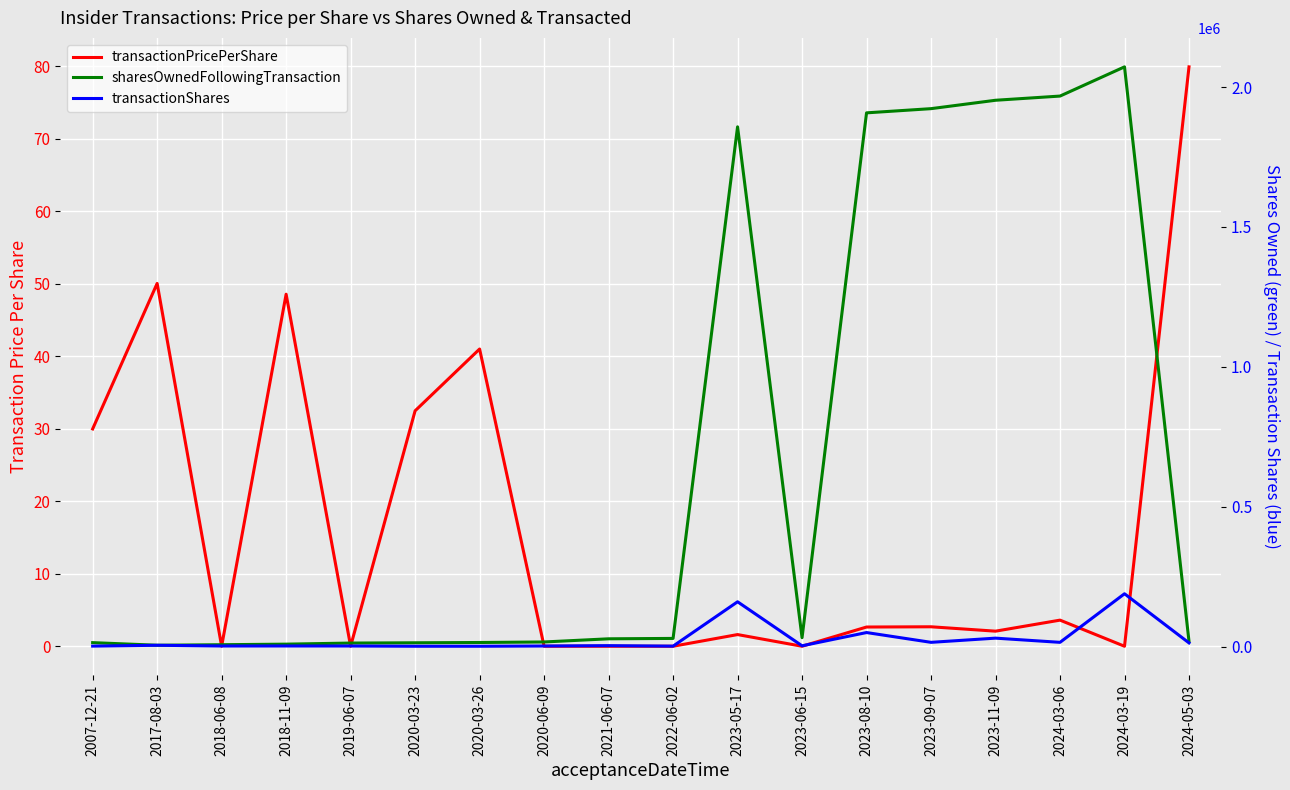

What is the total value across all series at 2022-06-02?

30394.0